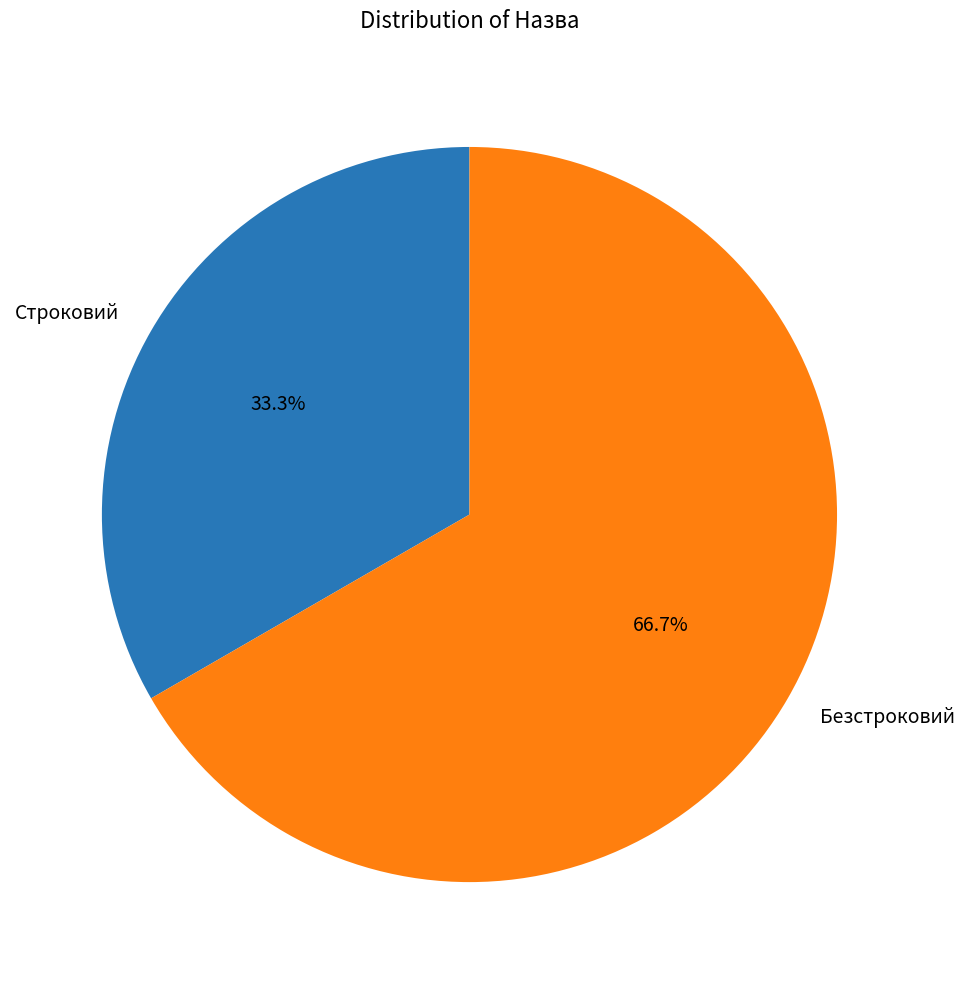

What percentage is the Безстроковий slice, to the nearest percent?

67%